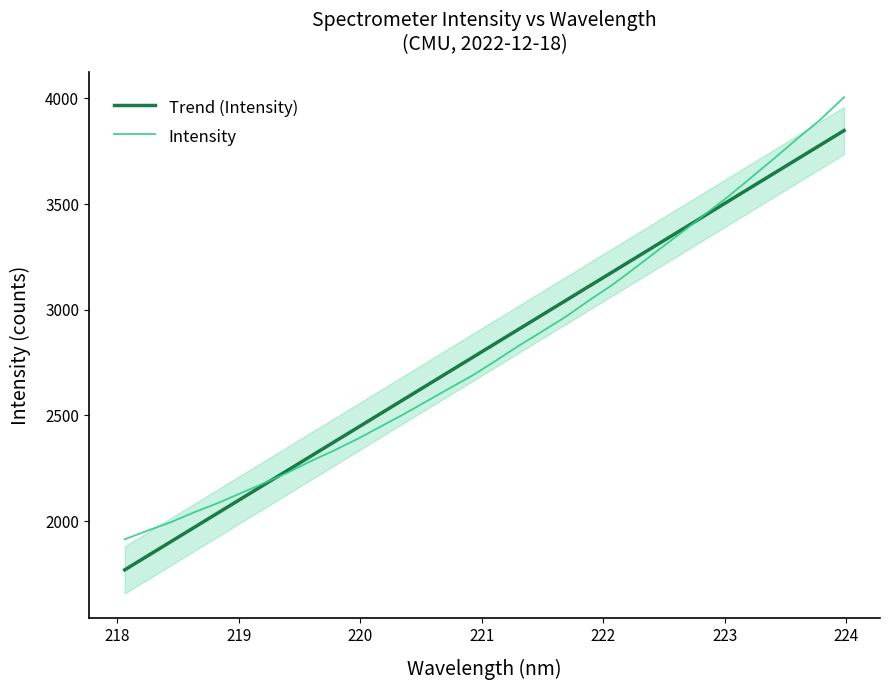

Does the chart have visible grid lines?

No